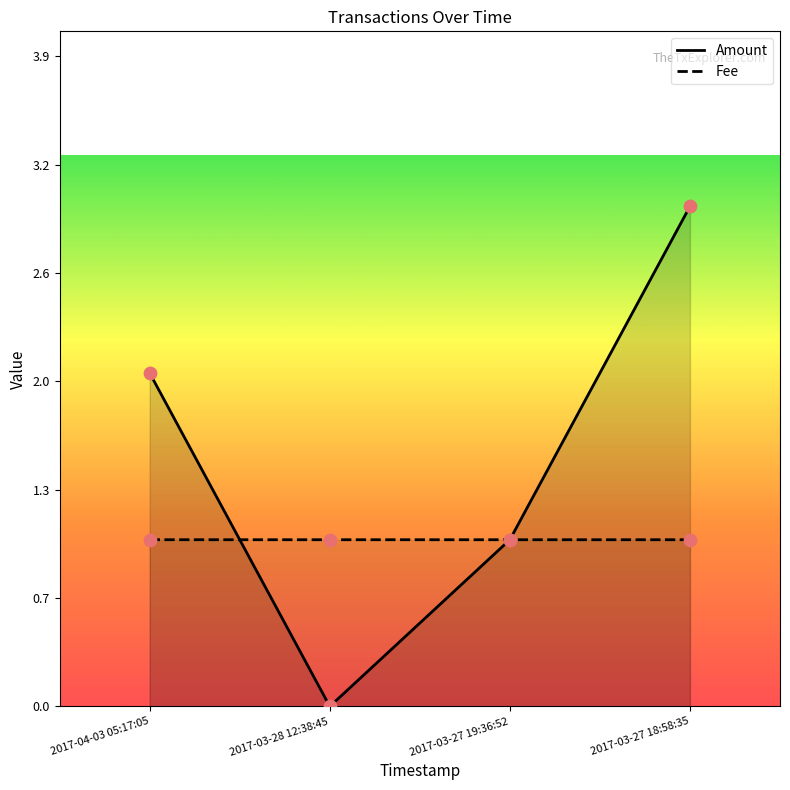

What are all the series names shown in the legend?

Amount, Fee